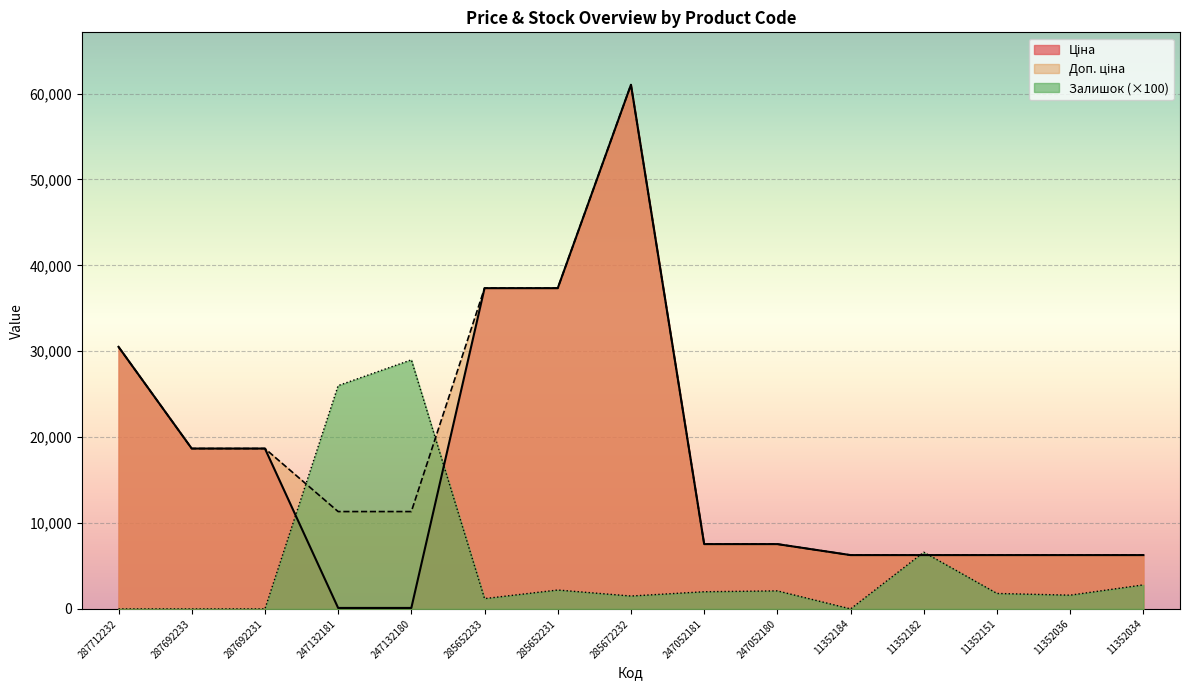

Which series has the largest range (max minus min)?

Ціна